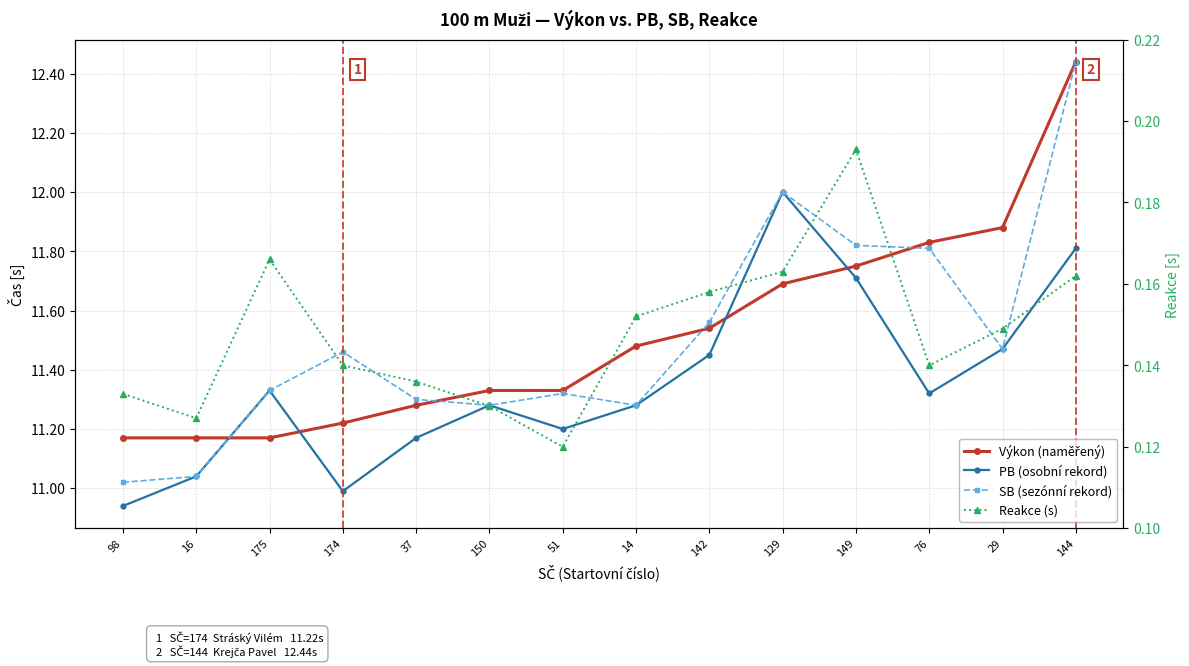

How many interior local peaks does the Reakce (s) series have?

2